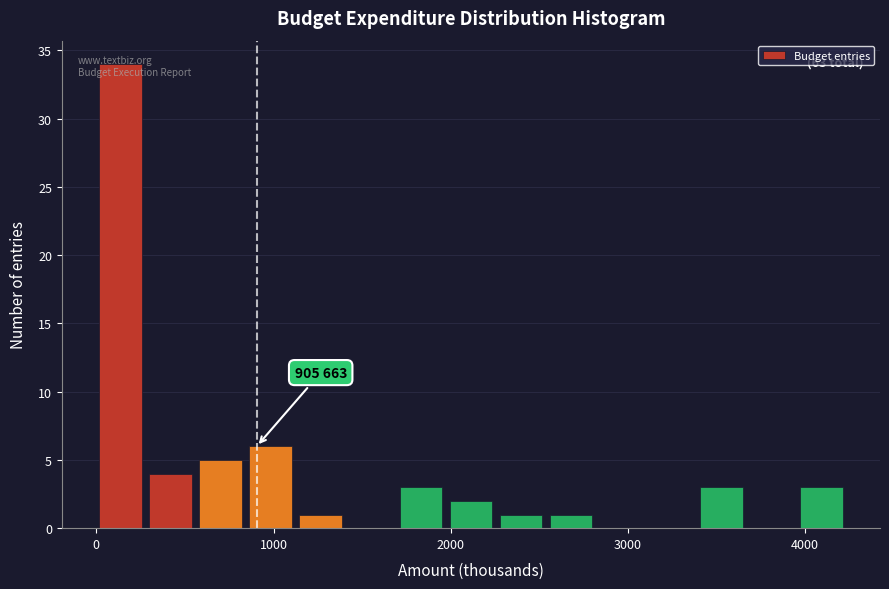

Read against the x-axis, roughly where is the centre of the tallest bar?

100